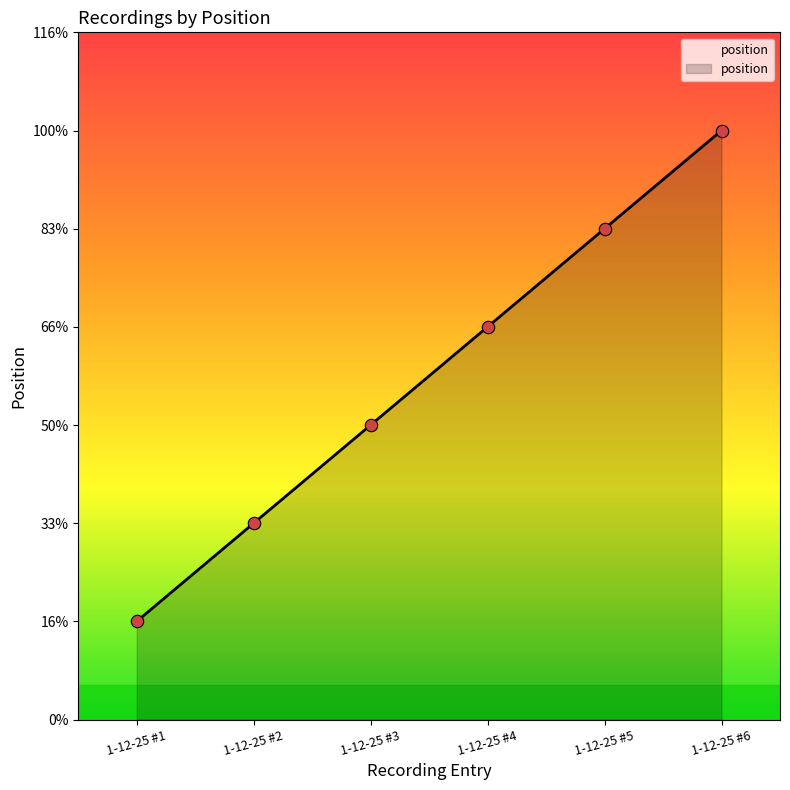

Approximately how many times larger is the value at 1-12-25 #1 compared to 1-12-25 #5?

0.2